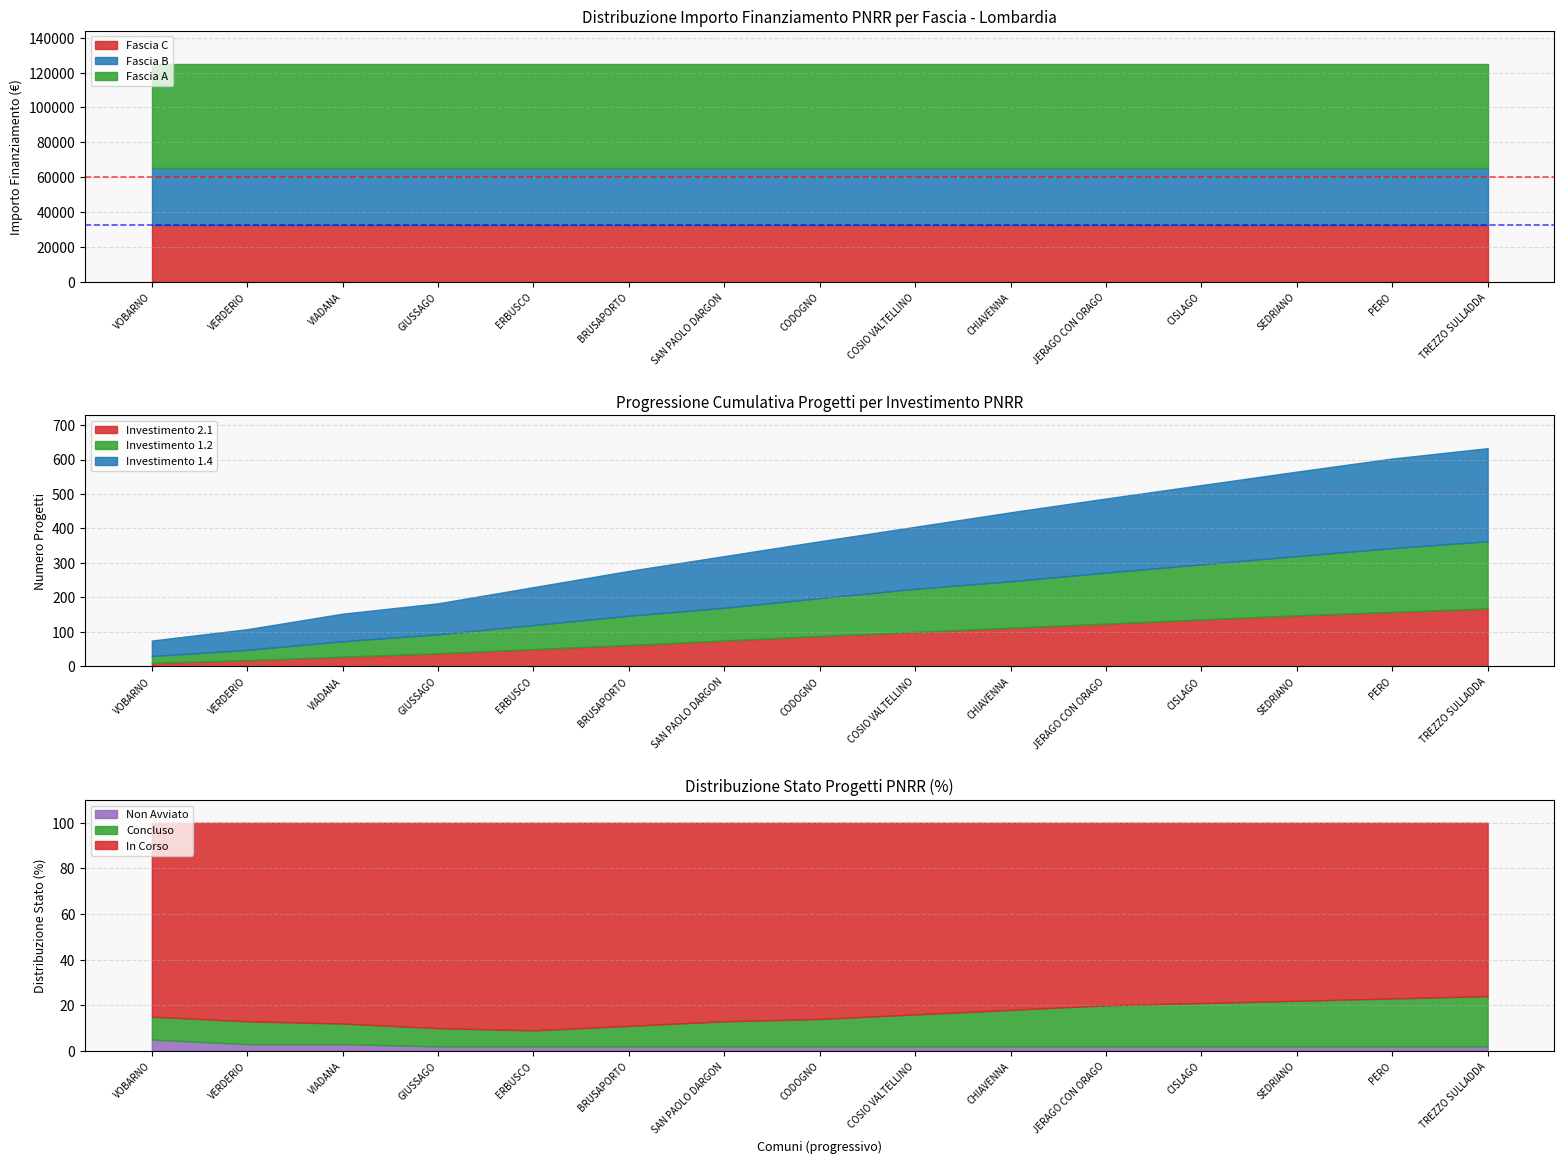

The value of Investimento 2.1 at ERBUSCO is 50. True or false?

True